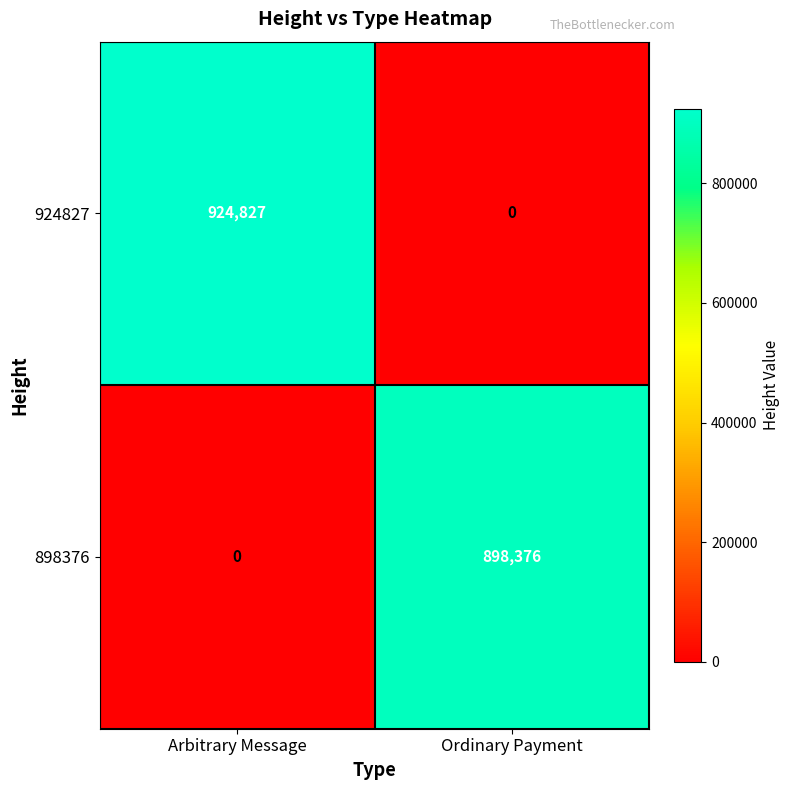

Where is 898376 nearest to the value 449188?

Arbitrary Message